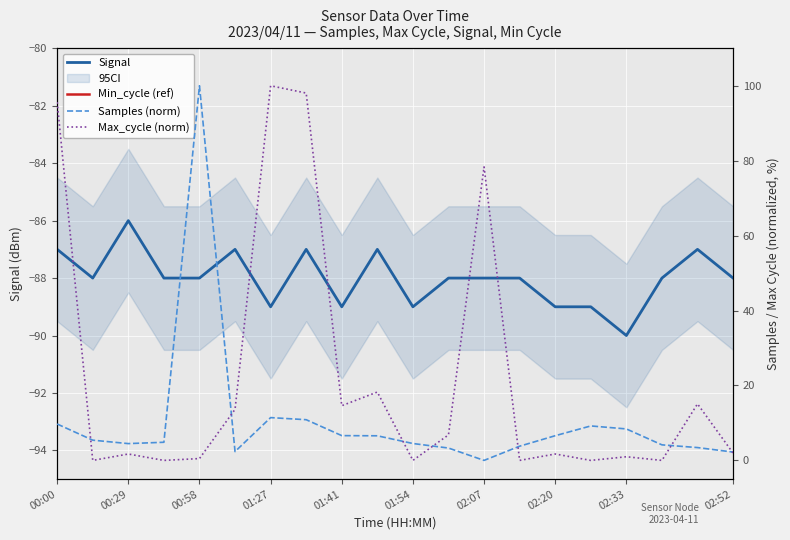

Read the Samples (norm) value at 17.

4.1